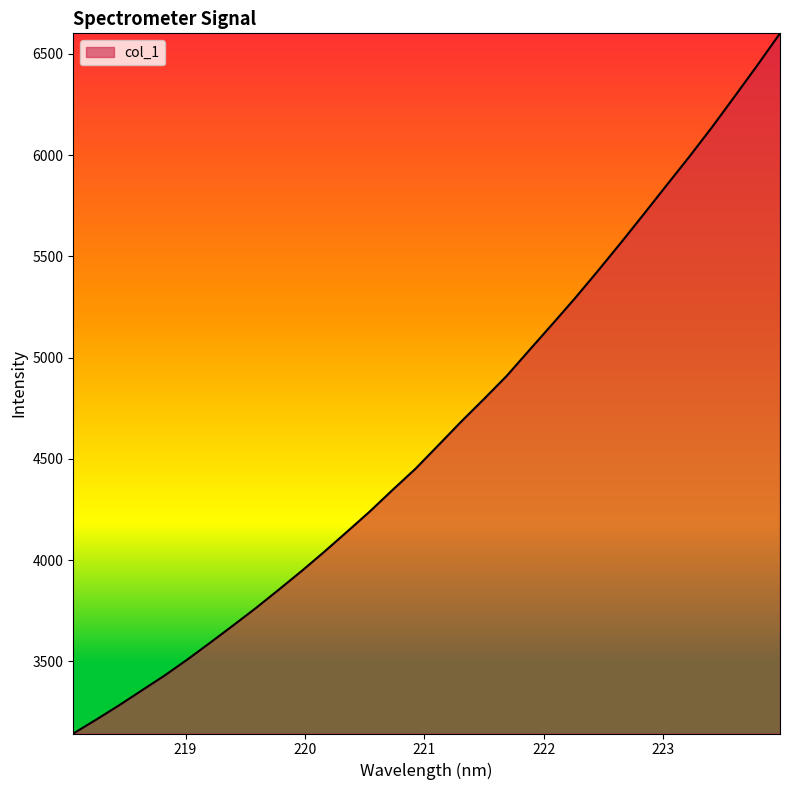

What is the maximum value shown in the chart?

6601.4